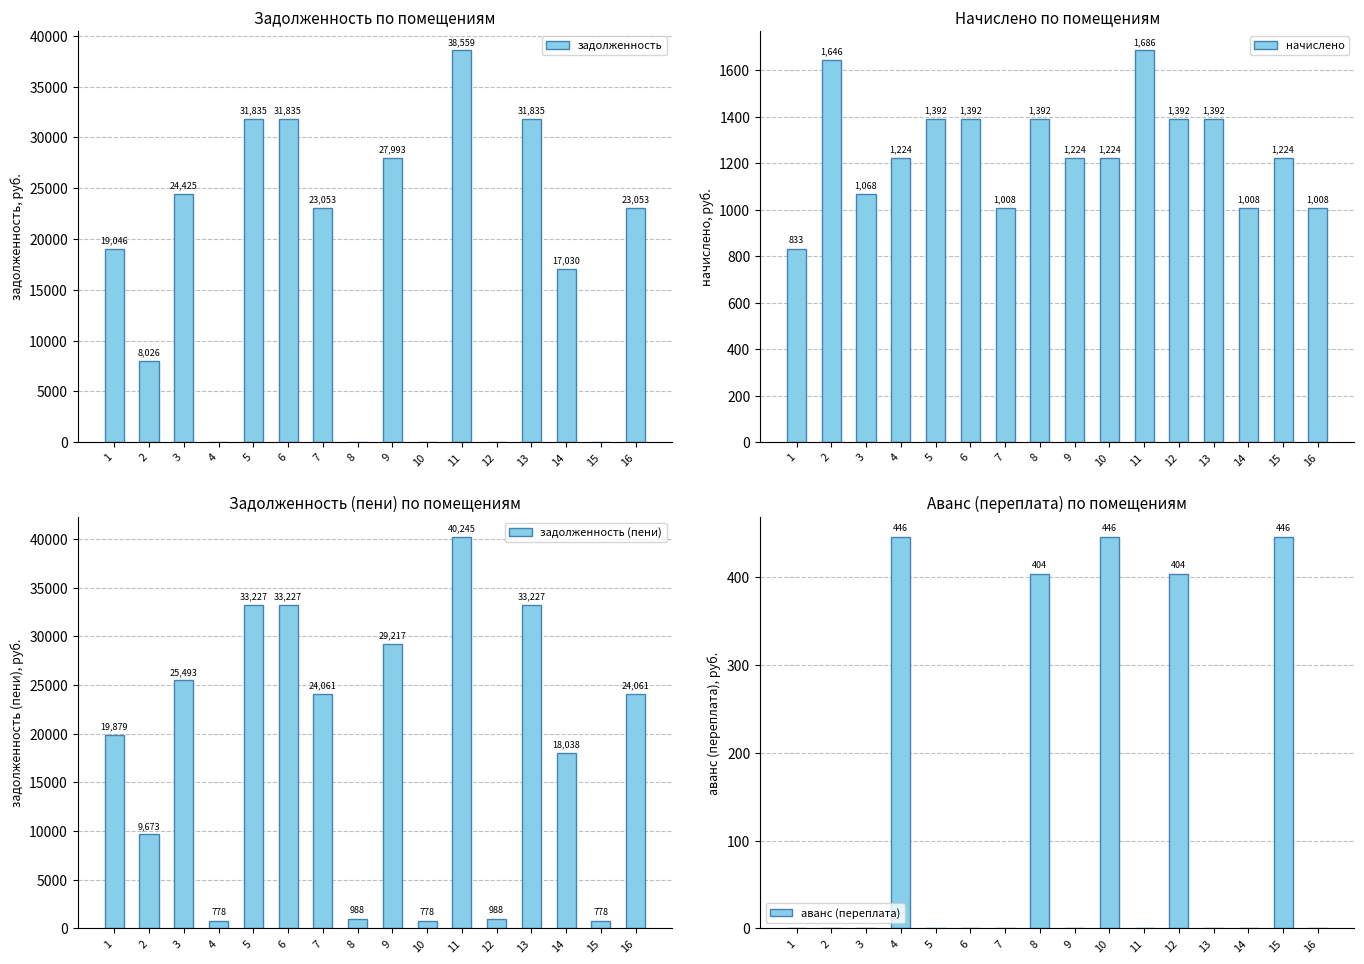

Which series has the largest total across all categories?

задолженность (пени)